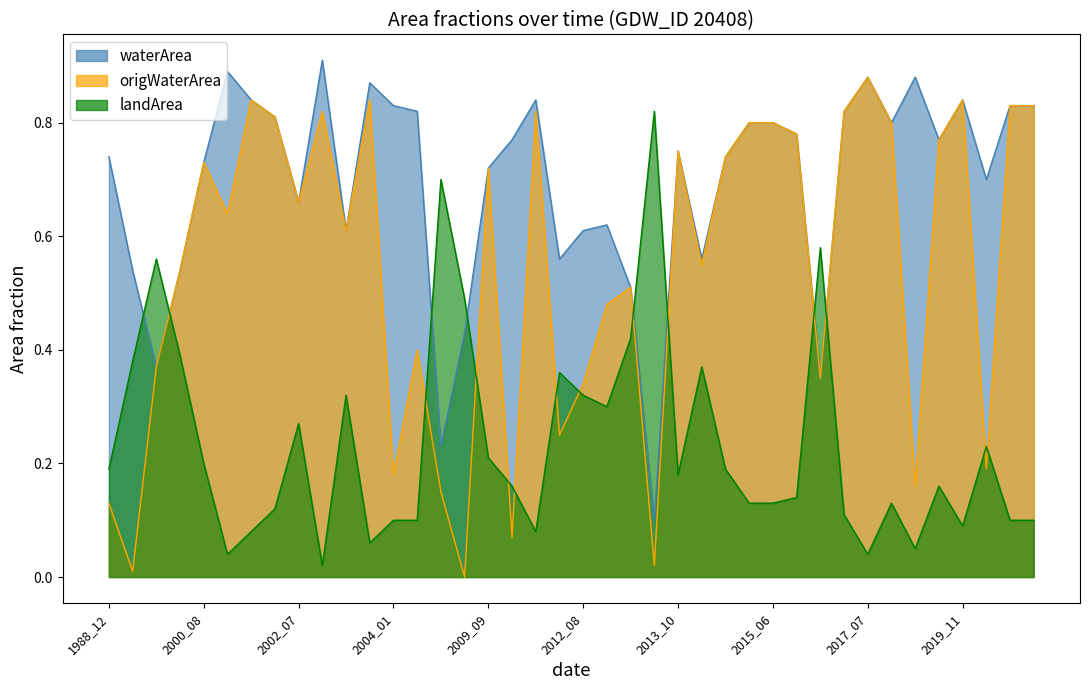

Reading left to right, list all the values displayed in this chart.

waterArea: 1988_12=0.7	1989_06=0.5	1990_09=0.4	1996_10=0.5	2000_08=0.7	2001_06=0.9	2001_08=0.8	2001_09=0.8	2002_07=0.7	2002_12=0.9	2003_06=0.6	2003_12=0.9	2004_01=0.8	2004_08=0.8	2007_09=0.2	2007_10=0.4	2009_09=0.7	2009_12=0.8	2010_12=0.8	2011_07=0.6	2012_08=0.6	2012_10=0.6	2013_06=0.5	2013_09=0.1	2013_10=0.8	2014_06=0.6	2014_08=0.7	2014_10=0.8	2015_06=0.8	2016_07=0.8	2016_08=0.3	2016_10=0.8	2017_07=0.9	2017_09=0.8	2019_01=0.9	2019_10=0.8	2019_11=0.8	2020_10=0.7	2021_10=0.8	2021_11=0.8
origWaterArea: 1988_12=0.1	1989_06=0.0	1990_09=0.4	1996_10=0.5	2000_08=0.7	2001_06=0.6	2001_08=0.8	2001_09=0.8	2002_07=0.7	2002_12=0.8	2003_06=0.6	2003_12=0.8	2004_01=0.2	2004_08=0.4	2007_09=0.1	2007_10=0.0	2009_09=0.7	2009_12=0.1	2010_12=0.8	2011_07=0.2	2012_08=0.3	2012_10=0.5	2013_06=0.5	2013_09=0.0	2013_10=0.8	2014_06=0.6	2014_08=0.7	2014_10=0.8	2015_06=0.8	2016_07=0.8	2016_08=0.3	2016_10=0.8	2017_07=0.9	2017_09=0.8	2019_01=0.2	2019_10=0.8	2019_11=0.8	2020_10=0.2	2021_10=0.8	2021_11=0.8
landArea: 1988_12=0.2	1989_06=0.4	1990_09=0.6	1996_10=0.4	2000_08=0.2	2001_06=0.0	2001_08=0.1	2001_09=0.1	2002_07=0.3	2002_12=0.0	2003_06=0.3	2003_12=0.1	2004_01=0.1	2004_08=0.1	2007_09=0.7	2007_10=0.5	2009_09=0.2	2009_12=0.2	2010_12=0.1	2011_07=0.4	2012_08=0.3	2012_10=0.3	2013_06=0.4	2013_09=0.8	2013_10=0.2	2014_06=0.4	2014_08=0.2	2014_10=0.1	2015_06=0.1	2016_07=0.1	2016_08=0.6	2016_10=0.1	2017_07=0.0	2017_09=0.1	2019_01=0.1	2019_10=0.2	2019_11=0.1	2020_10=0.2	2021_10=0.1	2021_11=0.1